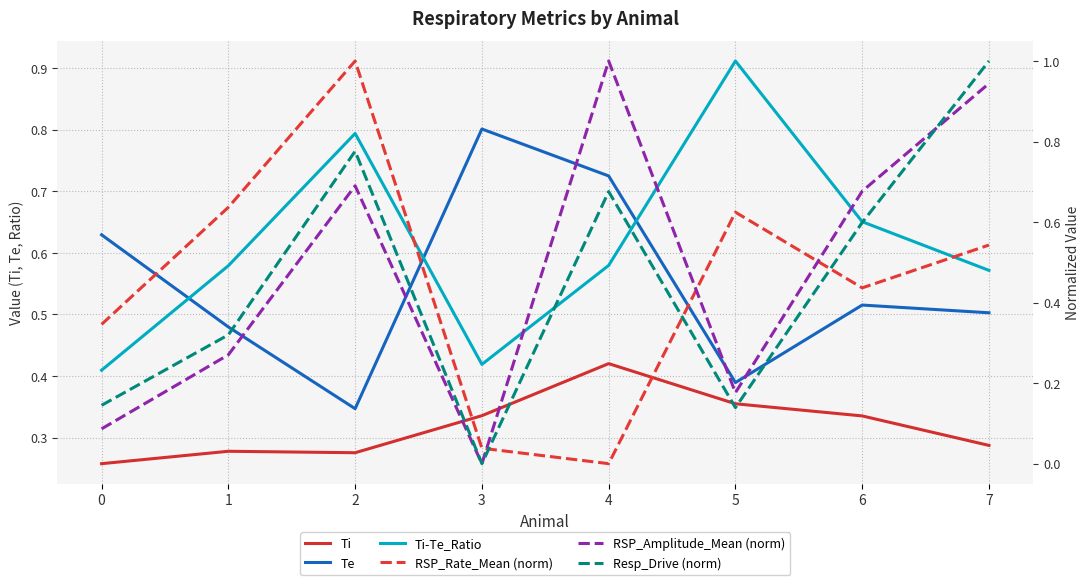

Reading right to left, transcribe all the data shown in this chart.

Ti: 0.3	0.3	0.4	0.4	0.3	0.3	0.3	0.3
Te: 0.5	0.5	0.4	0.7	0.8	0.3	0.5	0.6
Ti-Te_Ratio: 0.6	0.7	0.9	0.6	0.4	0.8	0.6	0.4
RSP_Rate_Mean (norm): 0.5	0.4	0.6	0.0	0.0	1.0	0.6	0.3
RSP_Amplitude_Mean (norm): 0.9	0.7	0.2	1.0	0.0	0.7	0.3	0.1
Resp_Drive (norm): 1.0	0.6	0.1	0.7	0.0	0.8	0.3	0.1